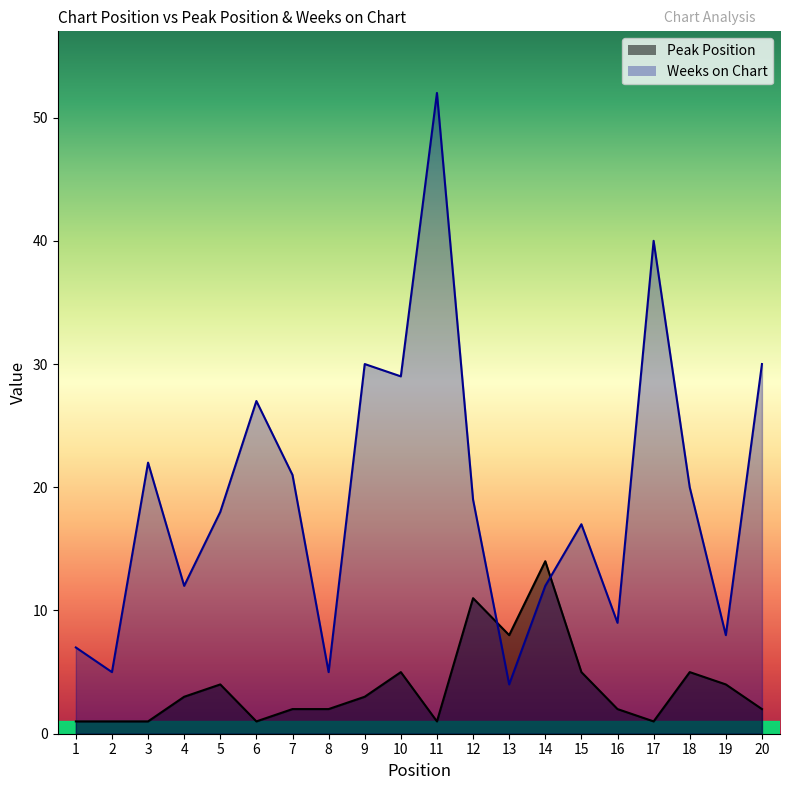

Where does the Weeks on Chart series first go above 19?

3